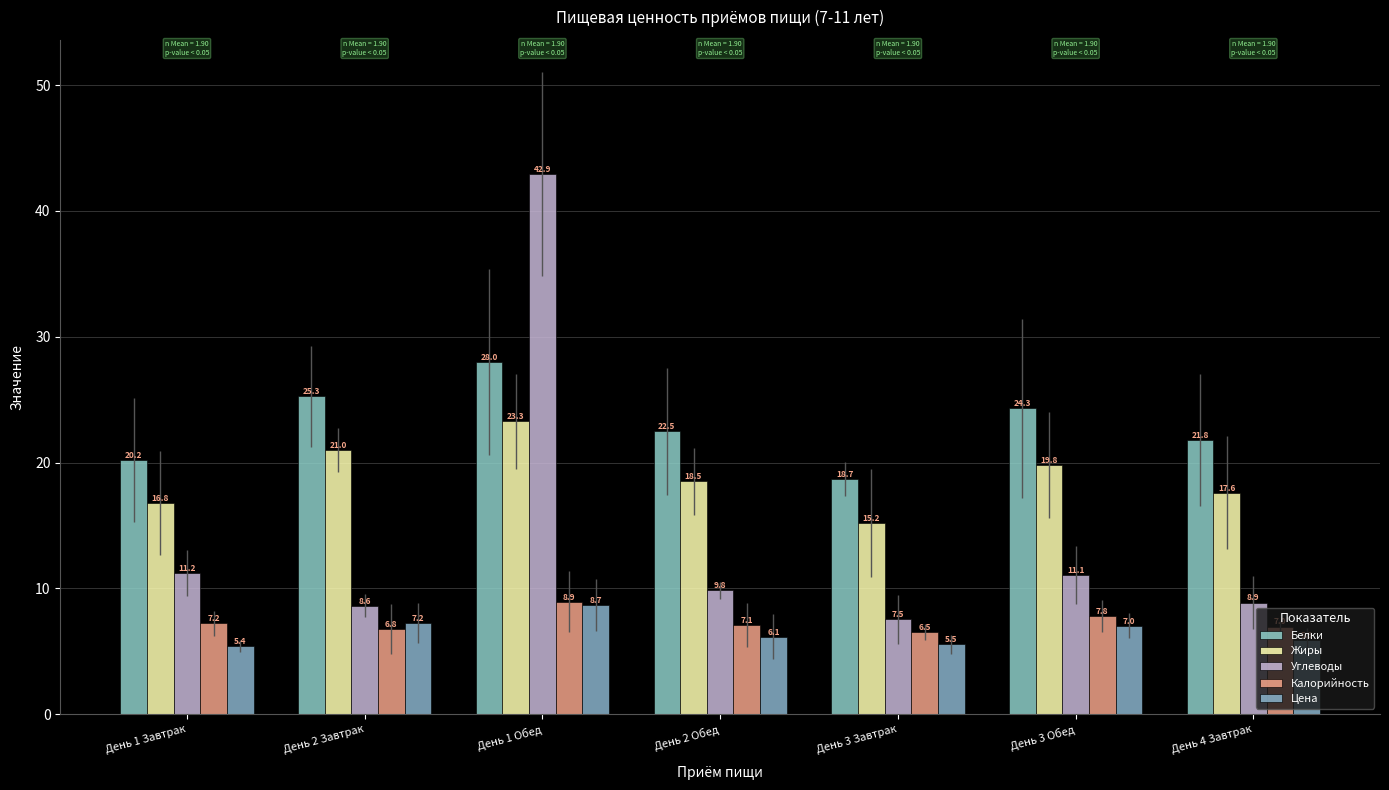

What is the difference between the highest and lowest values at День 3 Завтрак?

13.2